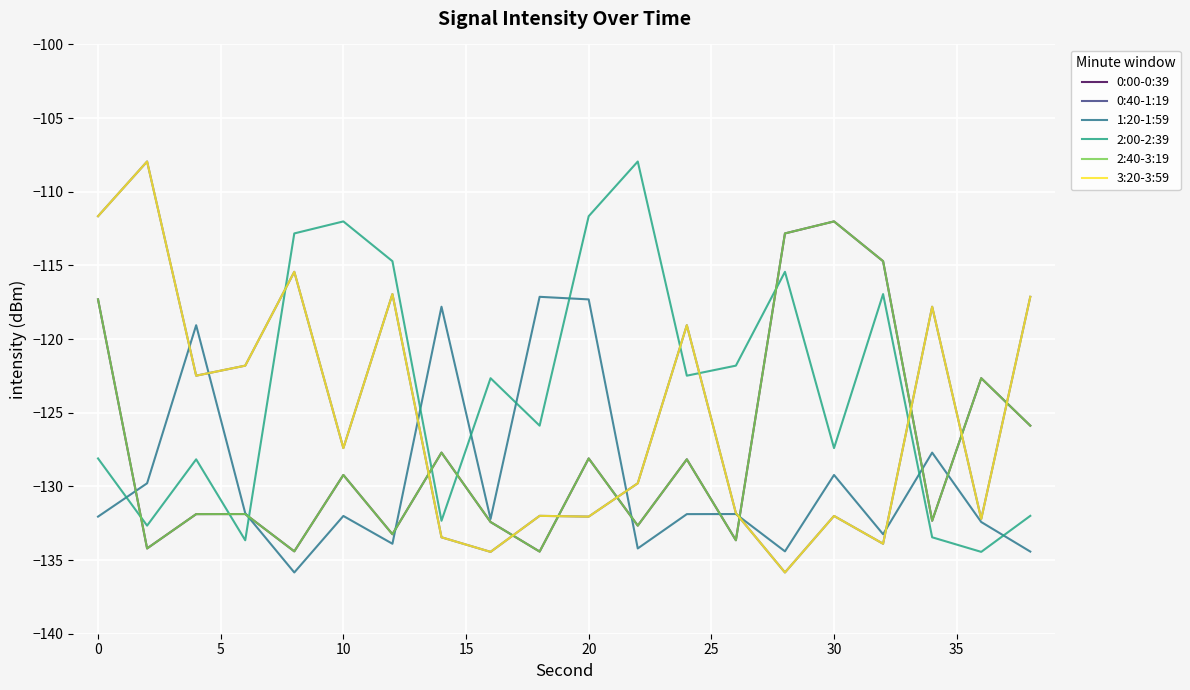

Rank the series by their maximum value, from highest to lowest.

0:40-1:19, 2:00-2:39, 3:20-3:59, 0:00-0:39, 2:40-3:19, 1:20-1:59